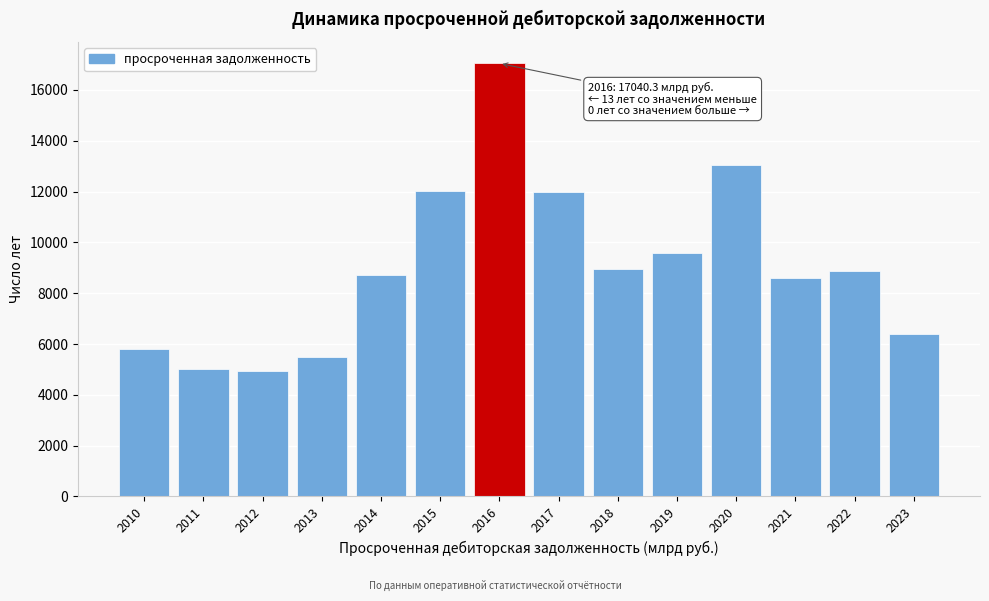

What is the minimum value shown in the chart?

4944.9